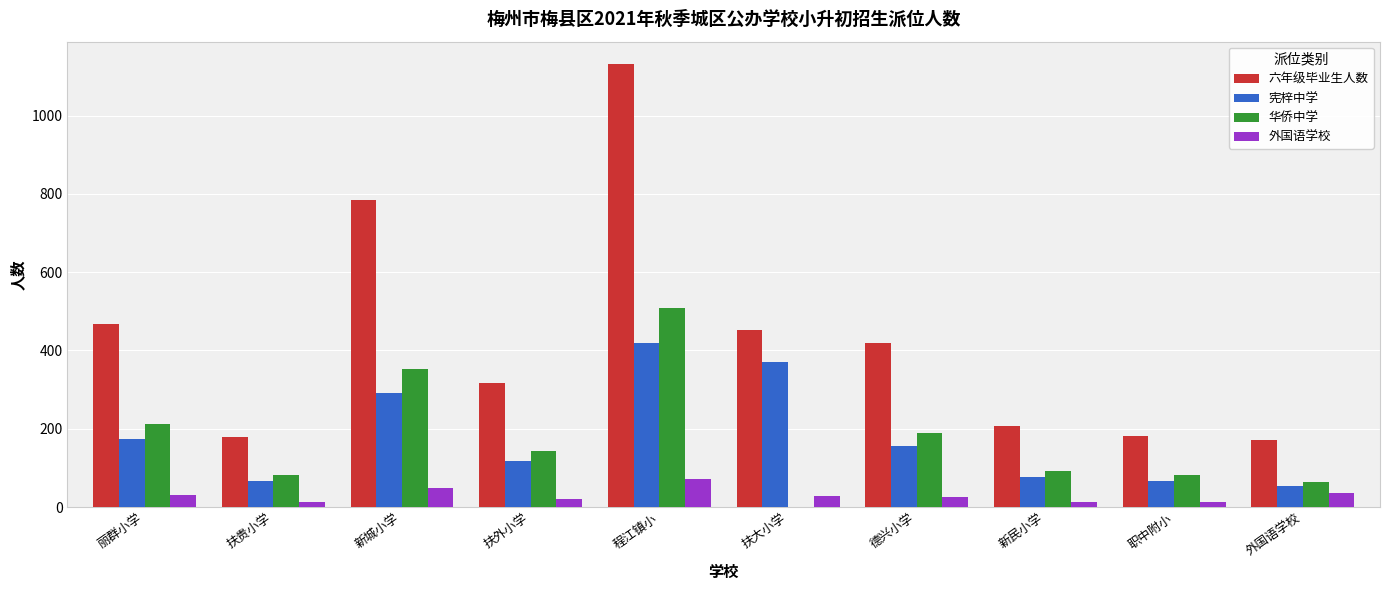

How many positive values does the 华侨中学 series have?

9